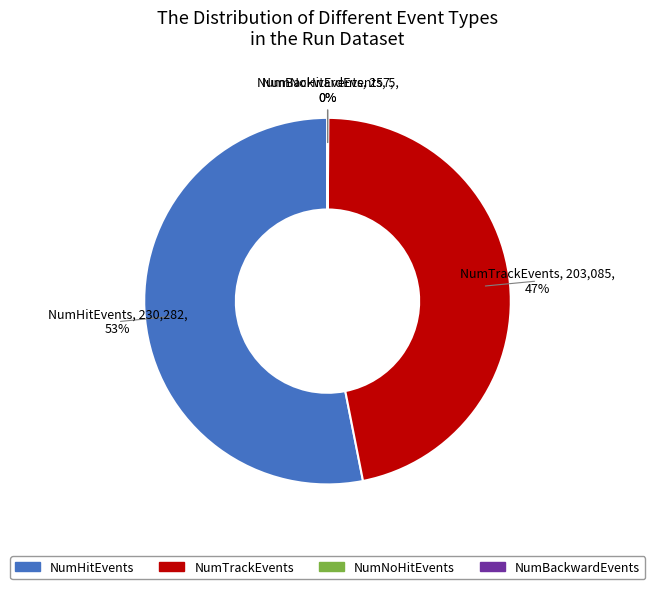

Which slice is the largest?

NumHitEvents